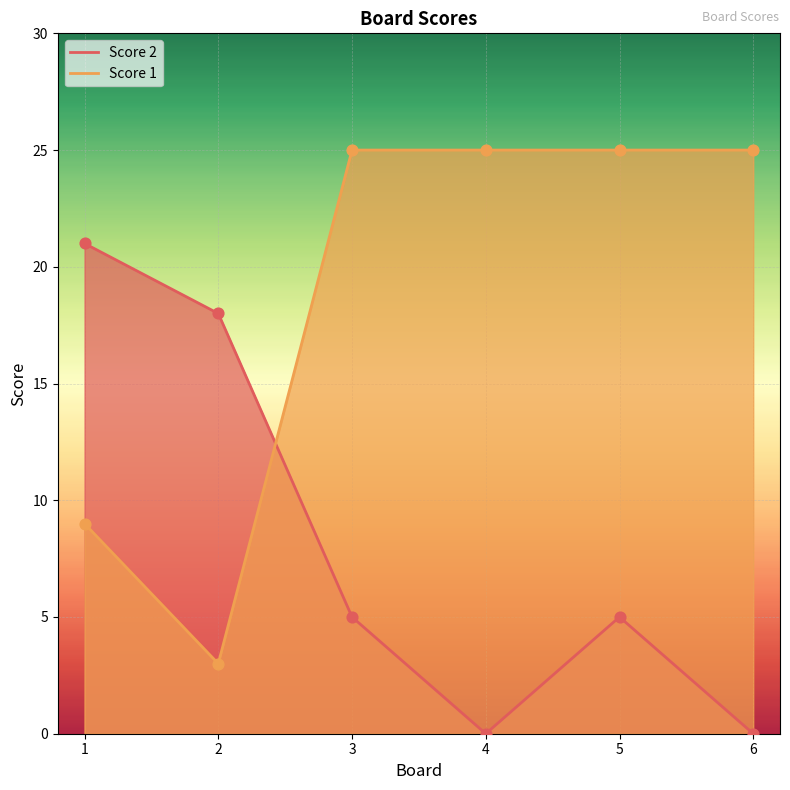

Which series contains the highest Y value?

Score 1